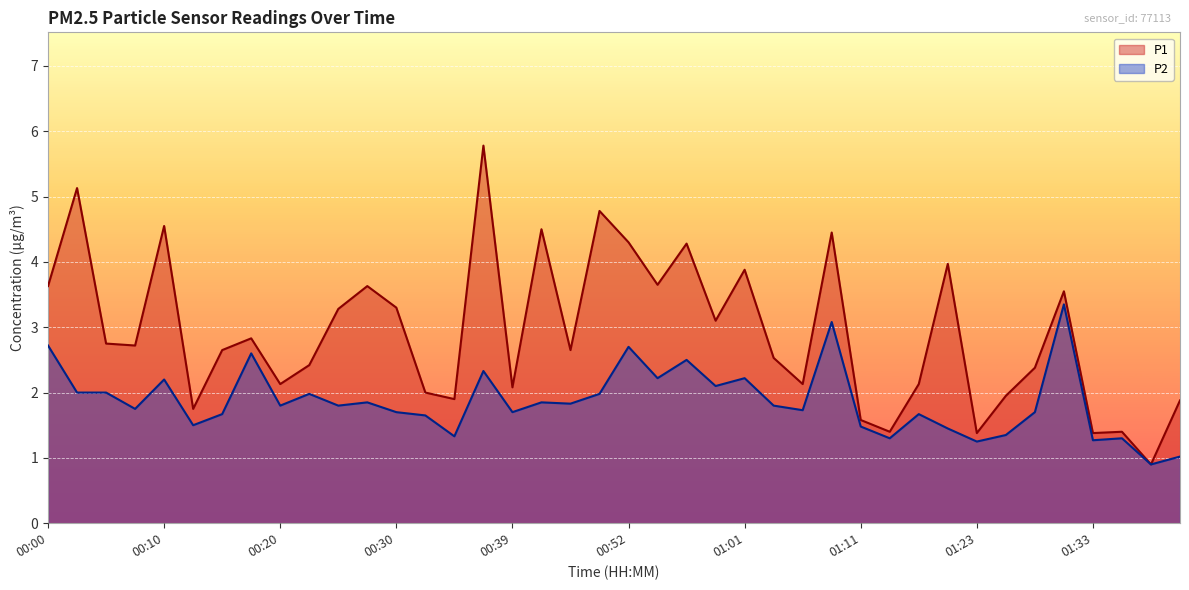

What is the approximate value of P2 at 01:41?

0.9